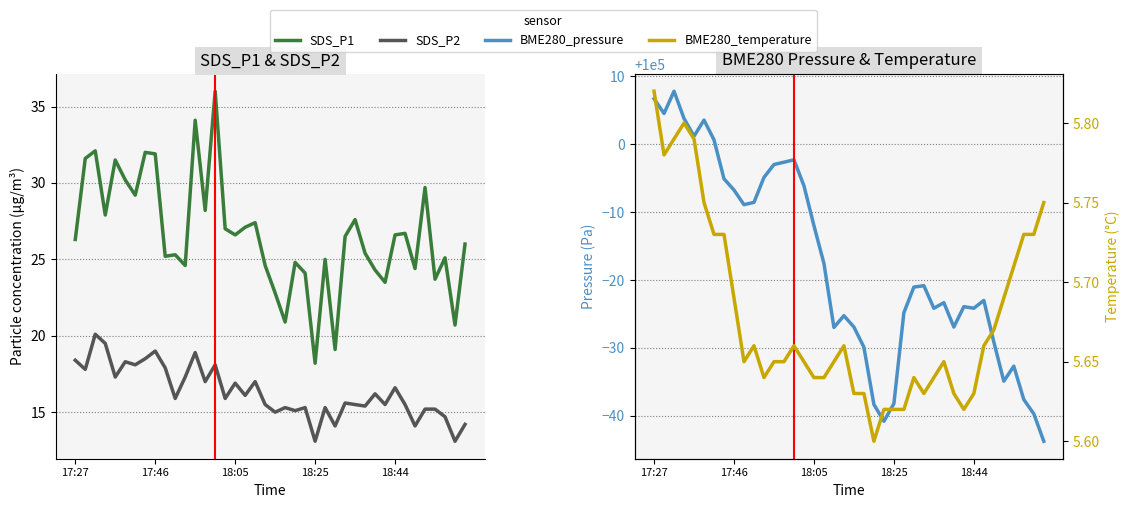

Rank the series at 11 from highest to lowest value.

BME280_pressure, SDS_P1, SDS_P2, BME280_temperature